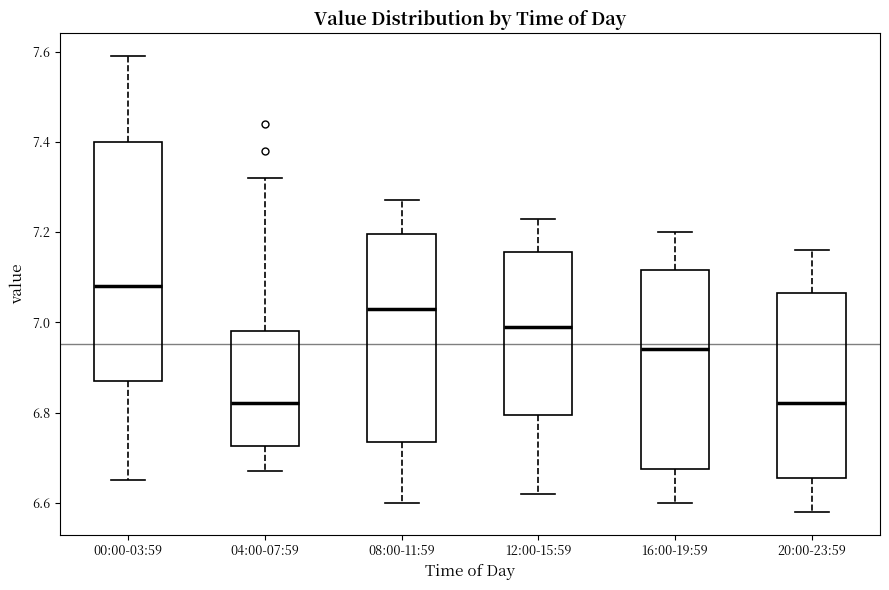

Reading left to right, read every box against the y-axis: the position of its median line, the range the box covers, and the ends of its whiskers. The values are not printed on the chart, so give them approximately, as read against the axis.

00:00-03:59: median 7.08, box 6.88 to 7.40, whiskers 6.66 to 7.60
04:00-07:59: median 6.82, box 6.72 to 6.98, whiskers 6.68 to 7.32
08:00-11:59: median 7.04, box 6.74 to 7.20, whiskers 6.60 to 7.28
12:00-15:59: median 7.00, box 6.80 to 7.16, whiskers 6.62 to 7.24
16:00-19:59: median 6.94, box 6.68 to 7.12, whiskers 6.60 to 7.20
20:00-23:59: median 6.82, box 6.66 to 7.06, whiskers 6.58 to 7.16